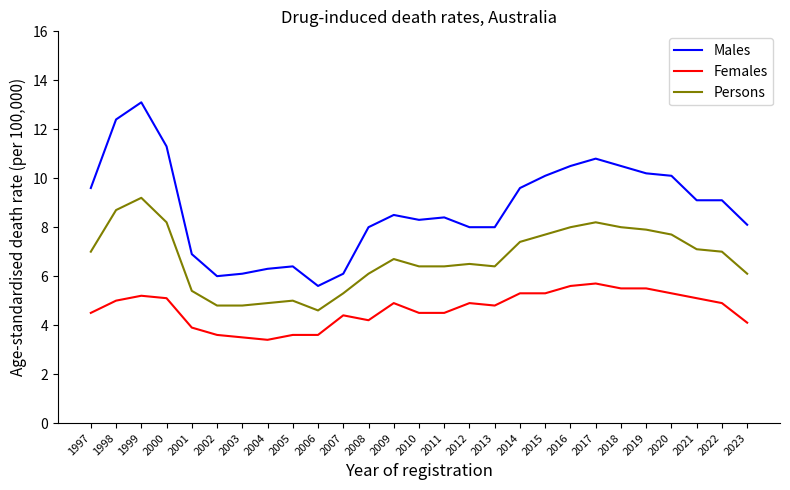

What is the minimum value shown in the chart?

3.4